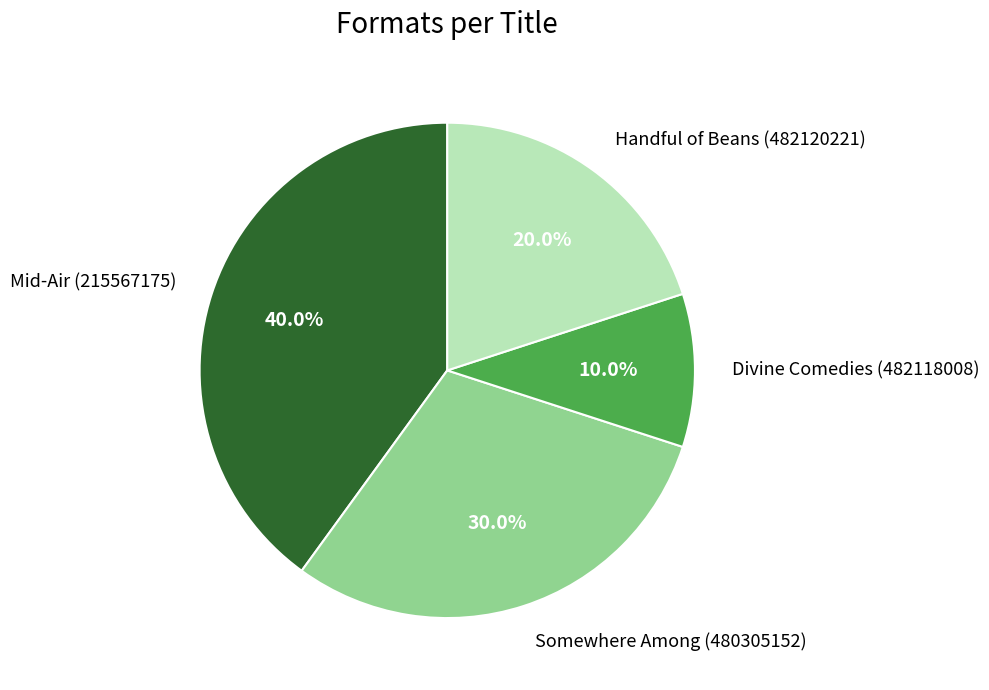

Does any single category account for the majority?

No